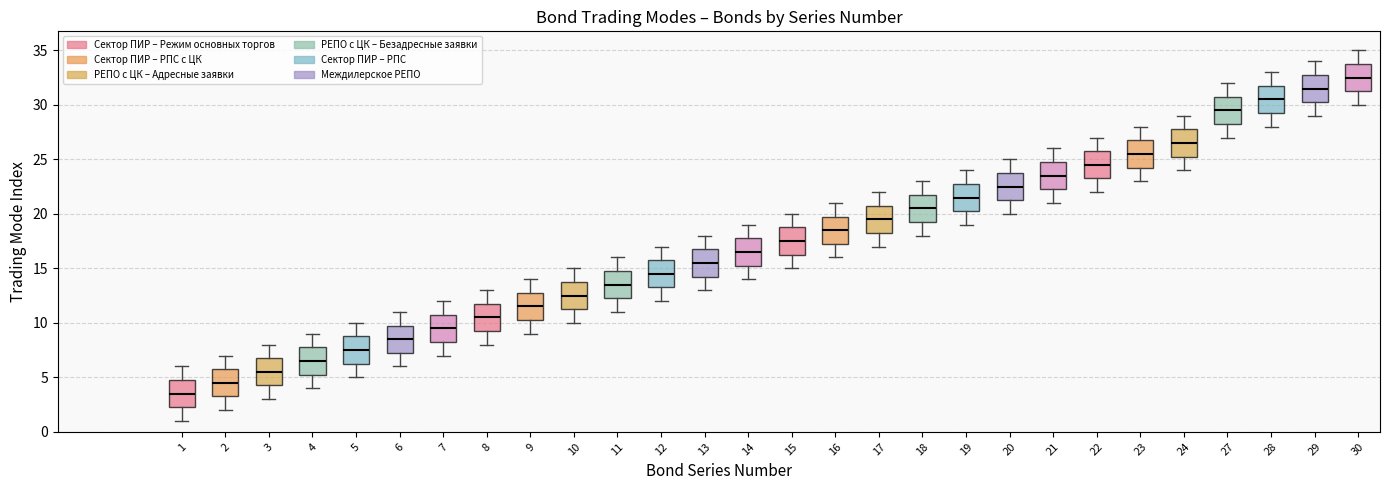

Reading left to right, read every box against the y-axis: the position of its median line, the range the box covers, and the ends of its whiskers. The values are not printed on the chart, so give them approximately, as read against the axis.

1: median 3.5, box 2.5 to 5.0, whiskers 1.0 to 6.0
2: median 4.5, box 3.5 to 6.0, whiskers 2.0 to 7.0
3: median 5.5, box 4.5 to 7.0, whiskers 3.0 to 8.0
4: median 6.5, box 5.5 to 8.0, whiskers 4.0 to 9.0
5: median 7.5, box 6.5 to 9.0, whiskers 5.0 to 10.0
6: median 8.5, box 7.5 to 10.0, whiskers 6.0 to 11.0
7: median 9.5, box 8.5 to 11.0, whiskers 7.0 to 12.0
8: median 10.5, box 9.5 to 12.0, whiskers 8.0 to 13.0
9: median 11.5, box 10.5 to 13.0, whiskers 9.0 to 14.0
10: median 12.5, box 11.5 to 14.0, whiskers 10.0 to 15.0
11: median 13.5, box 12.5 to 15.0, whiskers 11.0 to 16.0
12: median 14.5, box 13.5 to 16.0, whiskers 12.0 to 17.0
13: median 15.5, box 14.5 to 17.0, whiskers 13.0 to 18.0
14: median 16.5, box 15.5 to 18.0, whiskers 14.0 to 19.0
15: median 17.5, box 16.5 to 19.0, whiskers 15.0 to 20.0
16: median 18.5, box 17.5 to 20.0, whiskers 16.0 to 21.0
17: median 19.5, box 18.5 to 21.0, whiskers 17.0 to 22.0
18: median 20.5, box 19.5 to 22.0, whiskers 18.0 to 23.0
19: median 21.5, box 20.5 to 23.0, whiskers 19.0 to 24.0
20: median 22.5, box 21.5 to 24.0, whiskers 20.0 to 25.0
21: median 23.5, box 22.5 to 25.0, whiskers 21.0 to 26.0
22: median 24.5, box 23.5 to 26.0, whiskers 22.0 to 27.0
23: median 25.5, box 24.5 to 27.0, whiskers 23.0 to 28.0
24: median 26.5, box 25.5 to 28.0, whiskers 24.0 to 29.0
27: median 29.5, box 28.5 to 31.0, whiskers 27.0 to 32.0
28: median 30.5, box 29.5 to 32.0, whiskers 28.0 to 33.0
29: median 31.5, box 30.5 to 33.0, whiskers 29.0 to 34.0
30: median 32.5, box 31.5 to 34.0, whiskers 30.0 to 35.0